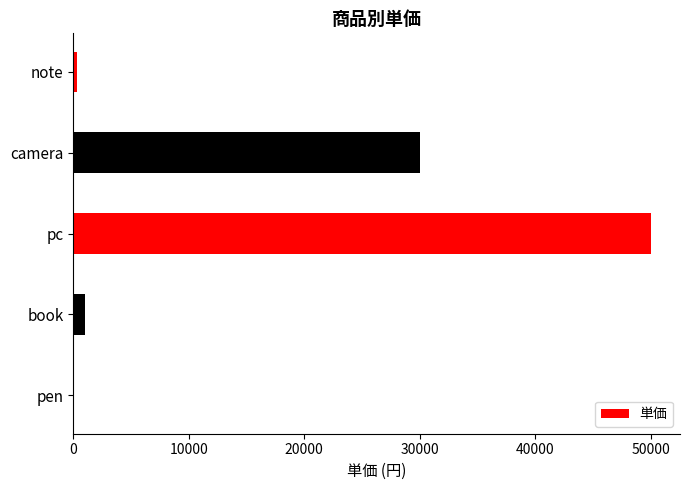

The value at pc is 19252. True or false?

False